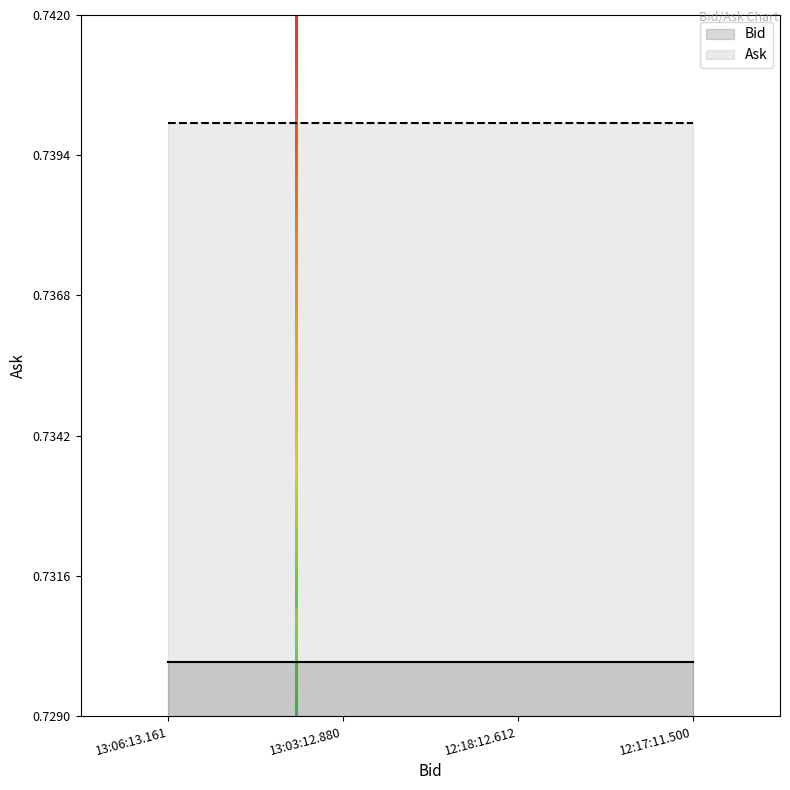

What position from the left is 13:03:12.880?

2